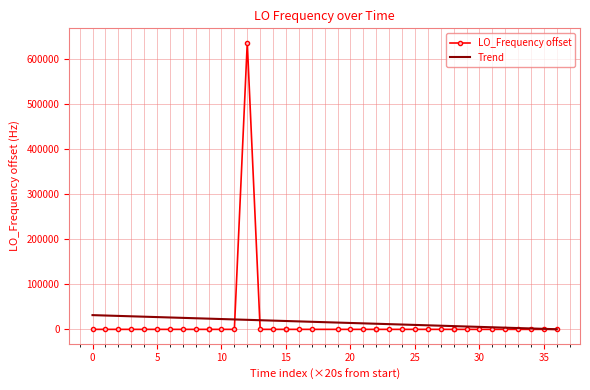

How many positive values are there?

33